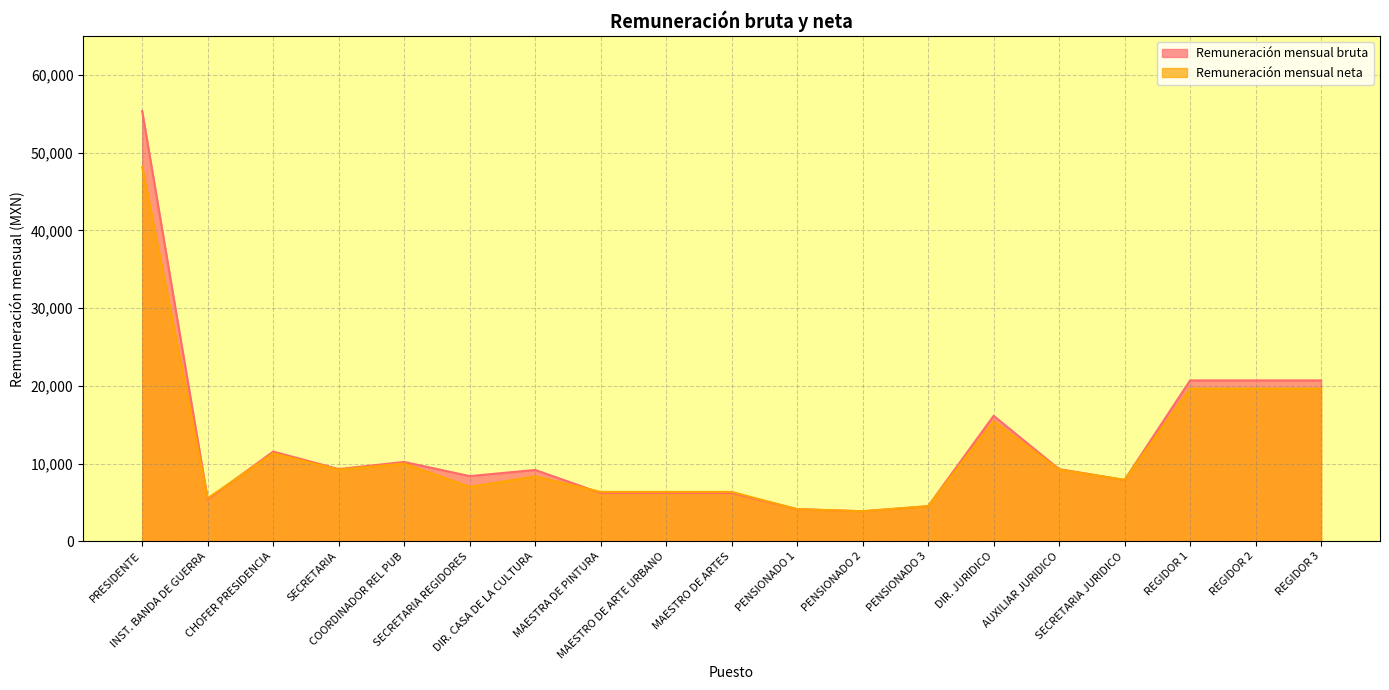

What is the highest value of the Remuneración mensual bruta series?

55344.4